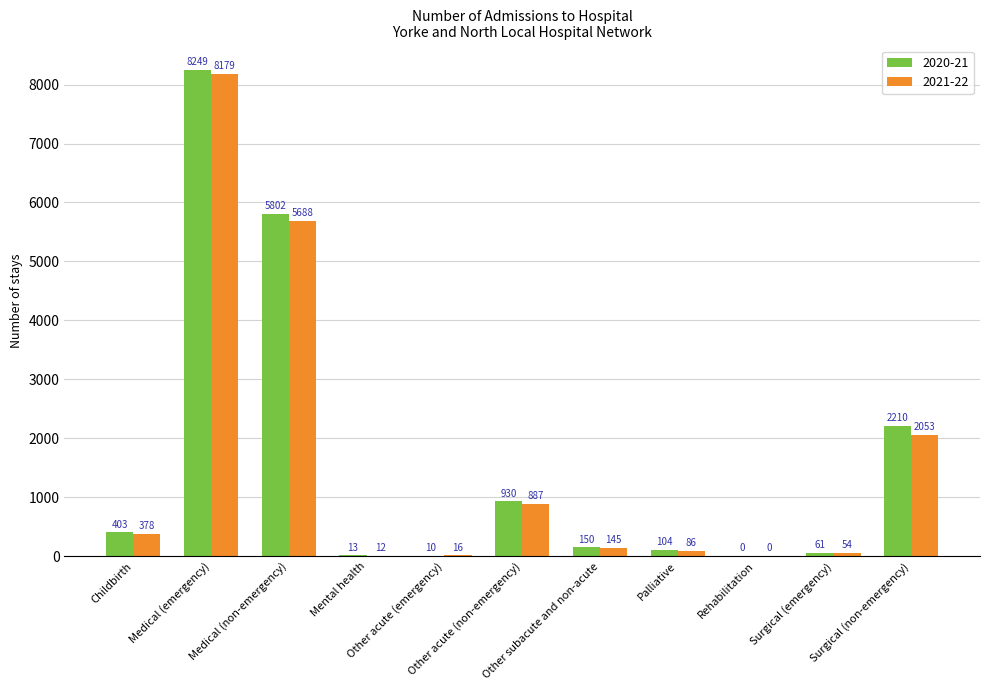

Is it true that 2020-21 equals 8249 at Medical (emergency)?

True